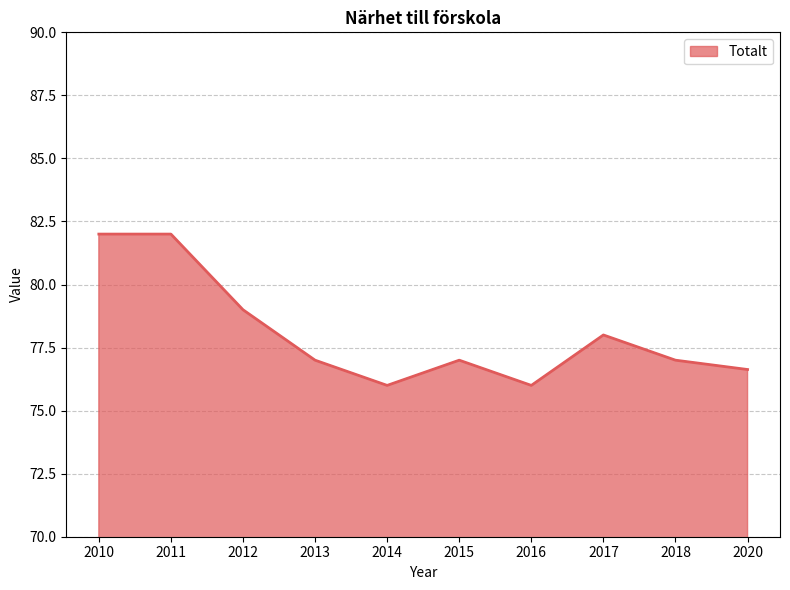

Reading left to right, transcribe all the data shown in this chart.

2010=82.0	2011=82.0	2012=79.0	2013=77.0	2014=76.0	2015=77.0	2016=76.0	2017=78.0	2018=77.0	2020=76.6